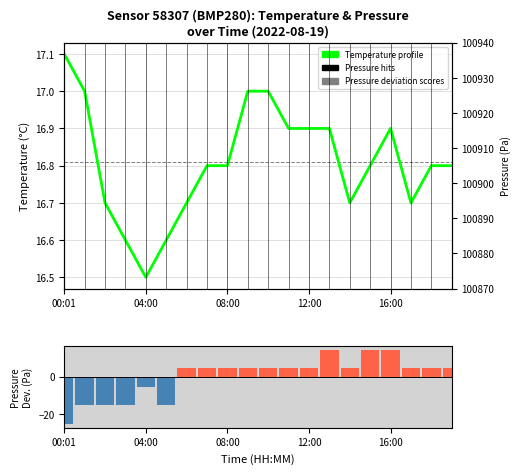

The pressure series shows -15.5 at 3. True or false?

True